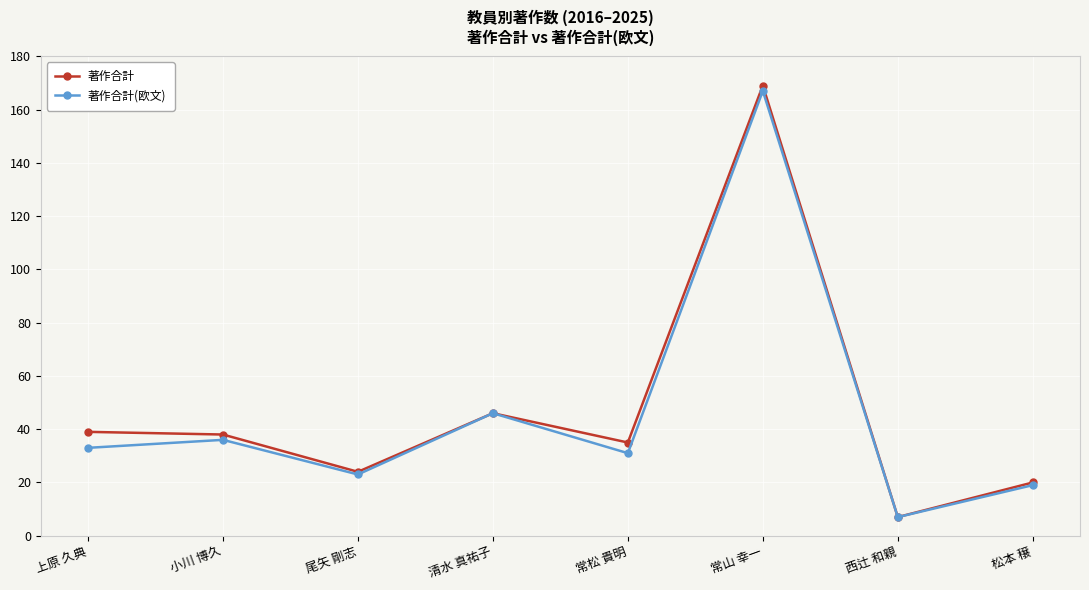

What is the approximate value of 著作合計(欧文) at 西辻 和親, to the nearest 5?

5